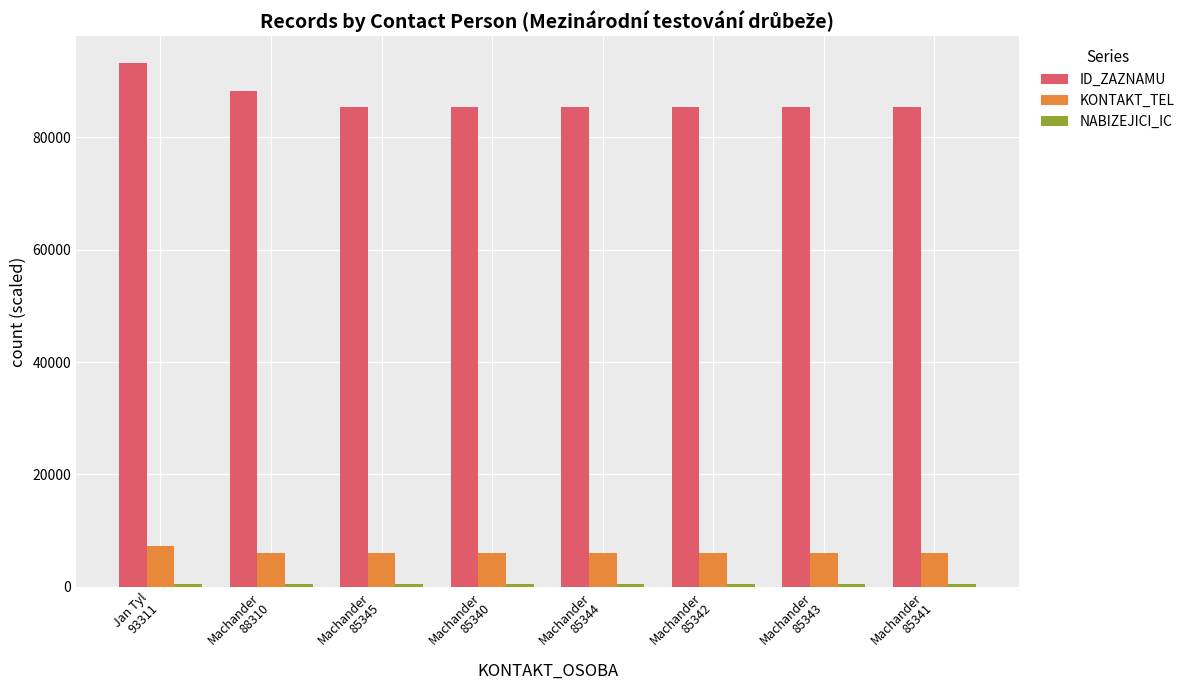

Count the number of data series in this chart.

3